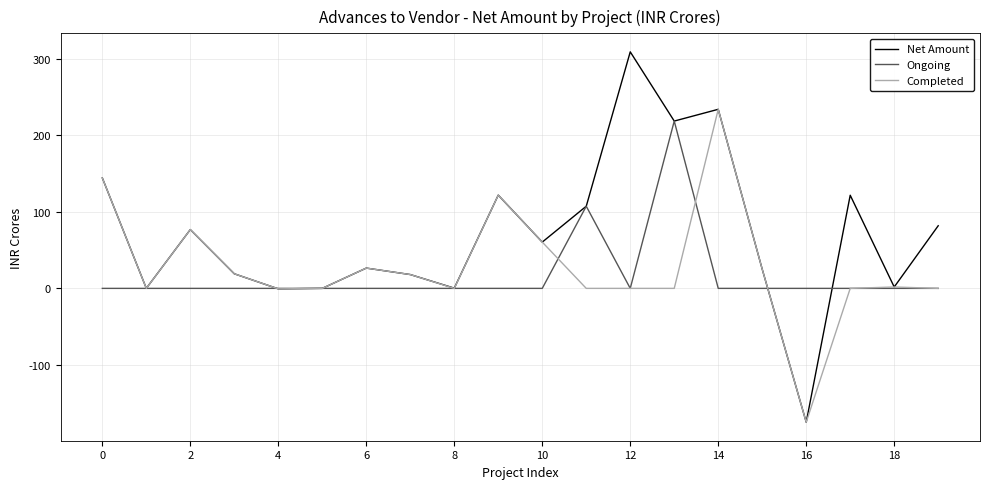

In Completed, how many points are higher than both neighbors (excluding endpoints)?

5